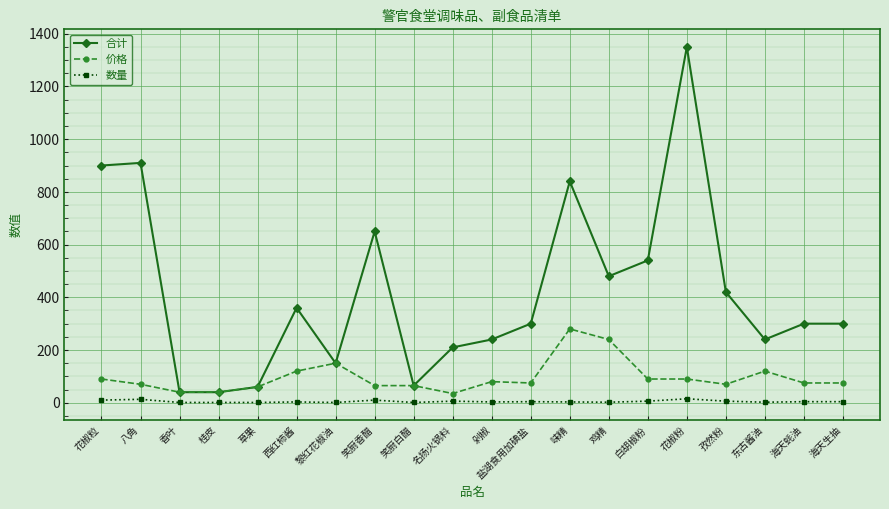

What is the label of the 7th point from the left?

黎红花椒油